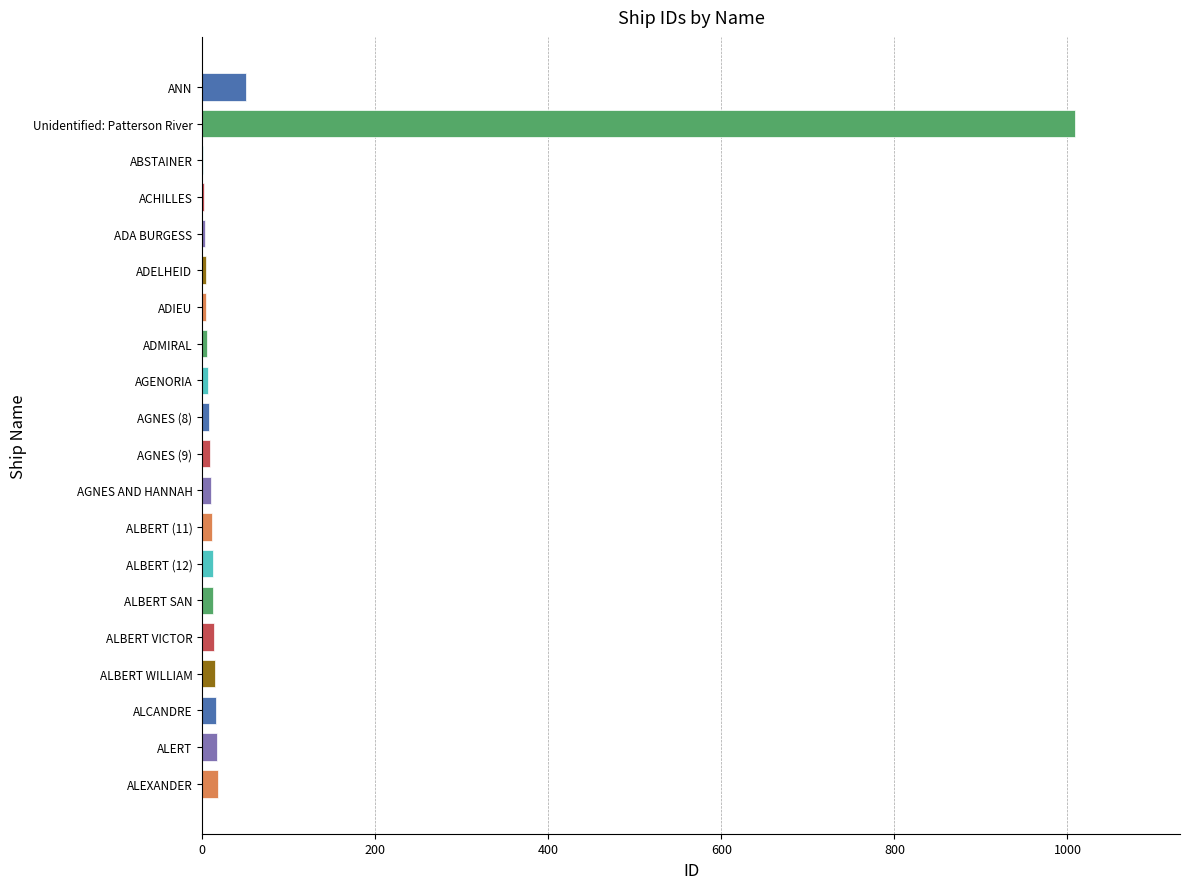

At which category does the chart reach its peak across all series?

Unidentified: Patterson River